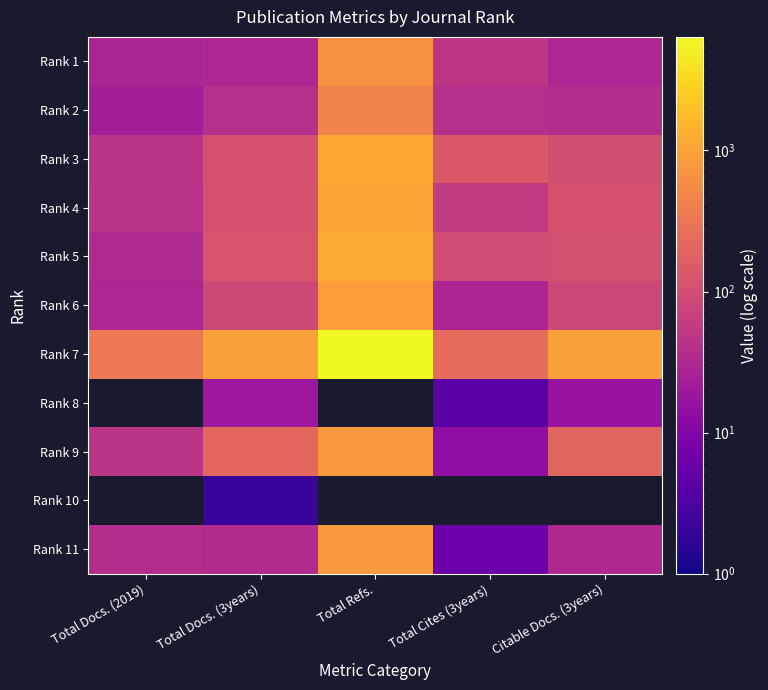

At how many categories does at least one series exceed 5621?

1